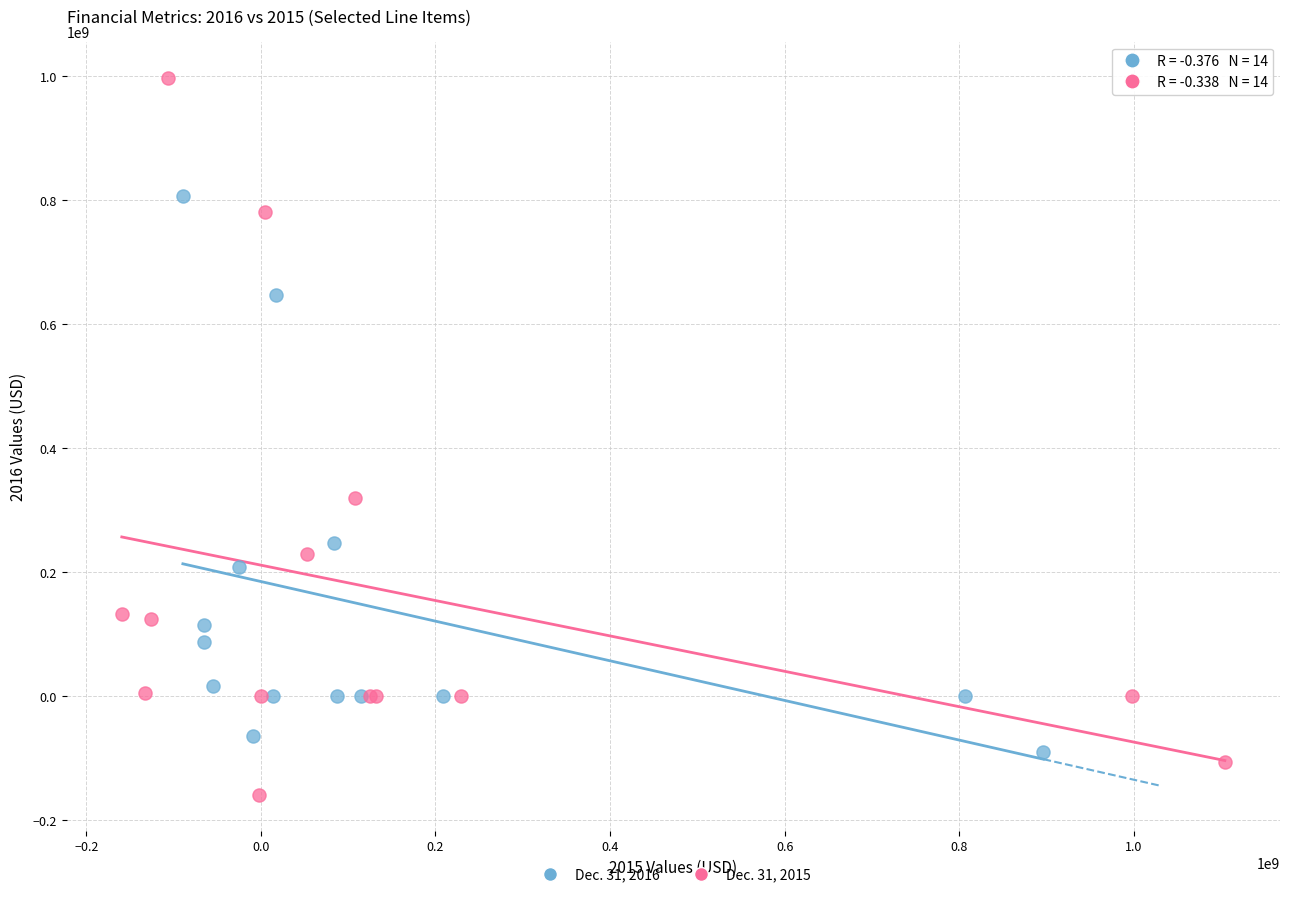

Which series contains the lowest Y value?

Dec. 31, 2015